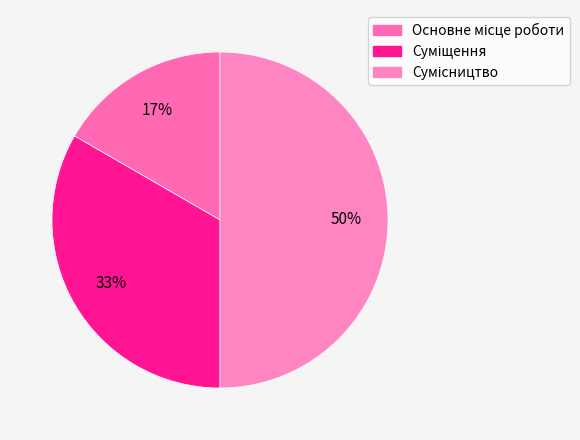

Count the number of slices in the pie.

3